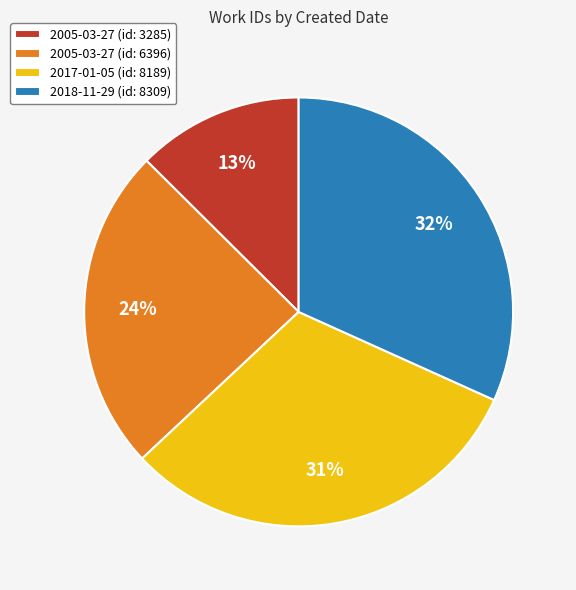

Is it true that 2018-11-29 (id: 8309) is 25% of the pie?

False